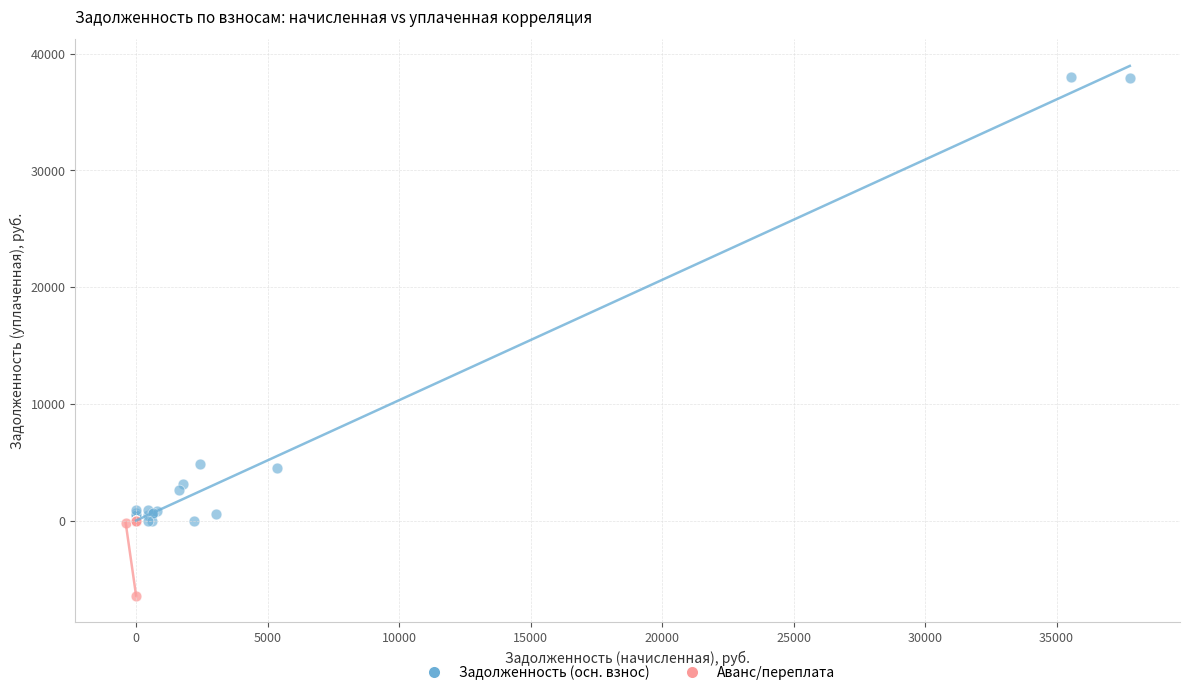

Which series has the widest spread of Y values?

Задолженность (осн. взнос)